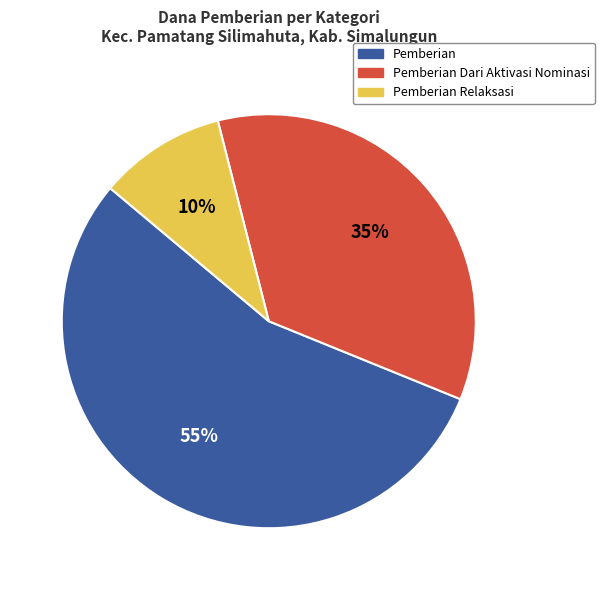

Is it true that Pemberian Relaksasi is 19% of the pie?

False